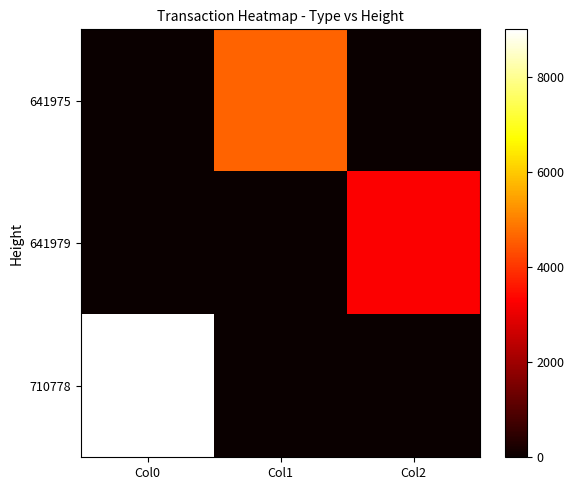

Which series has the largest range (max minus min)?

710778